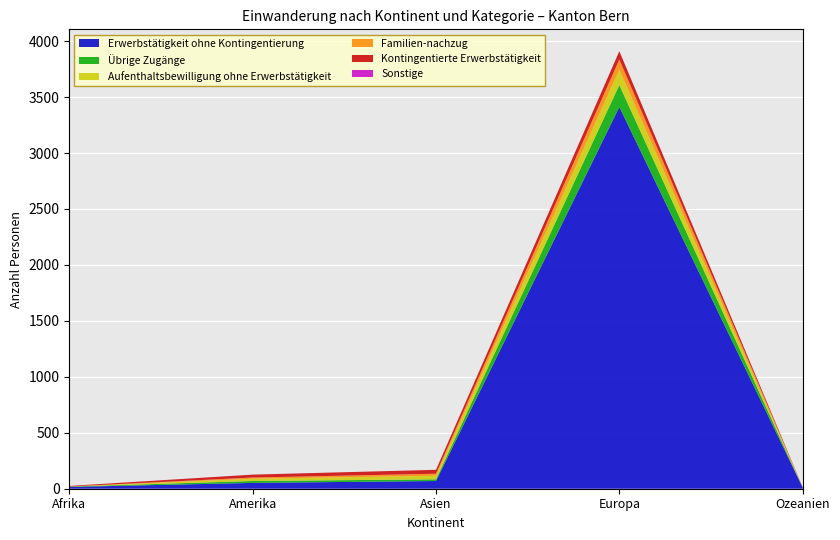

Reading left to right, extract all data points from this chart.

Erwerbstätigkeit ohne Kontingentierung: 16	52	69	3412	11
Übrige Zugänge: 3	17	15	196	0
Aufenthaltsbewilligung ohne Erwerbstätigkeit: 1	20	32	136	0
Familien-nachzug: 0	11	18	92	1
Kontingentierte Erwerbstätigkeit: 5	26	35	74	2
Sonstige: 0	0	0	0	0